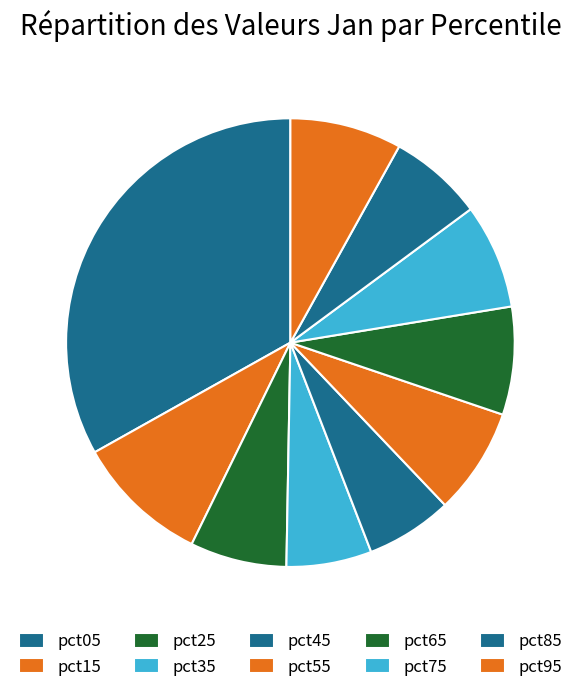

How many segments does this pie chart have?

10